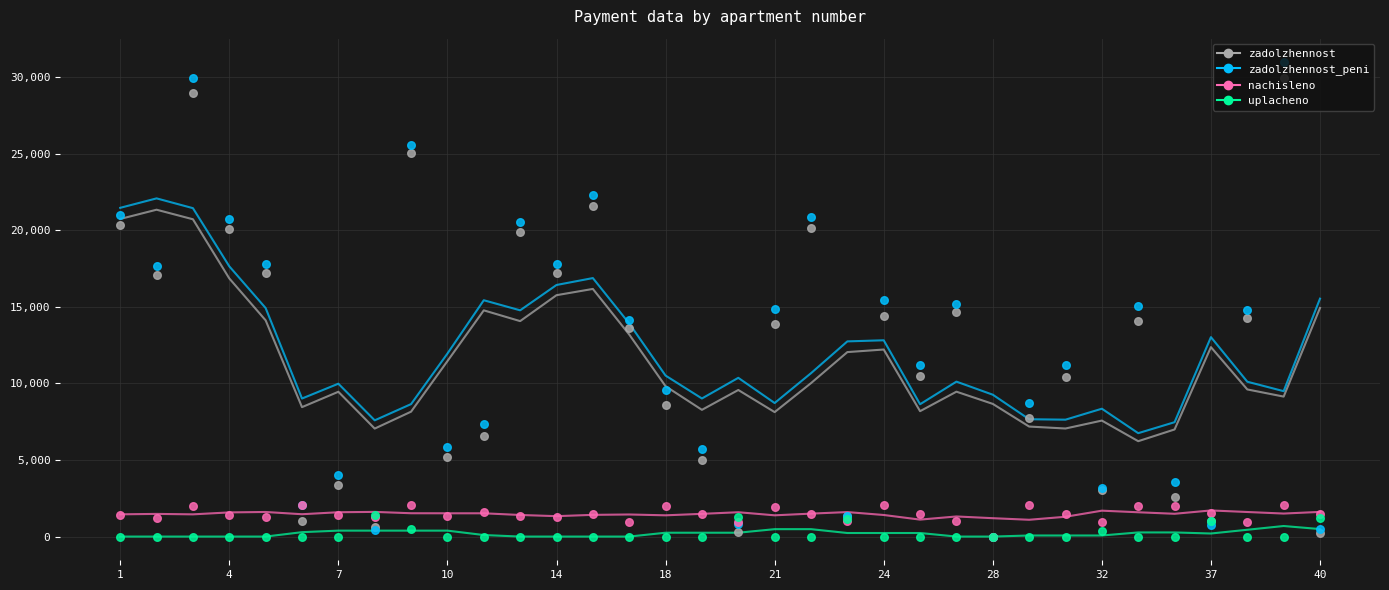

At how many categories does at least one series exceed 14803?

15